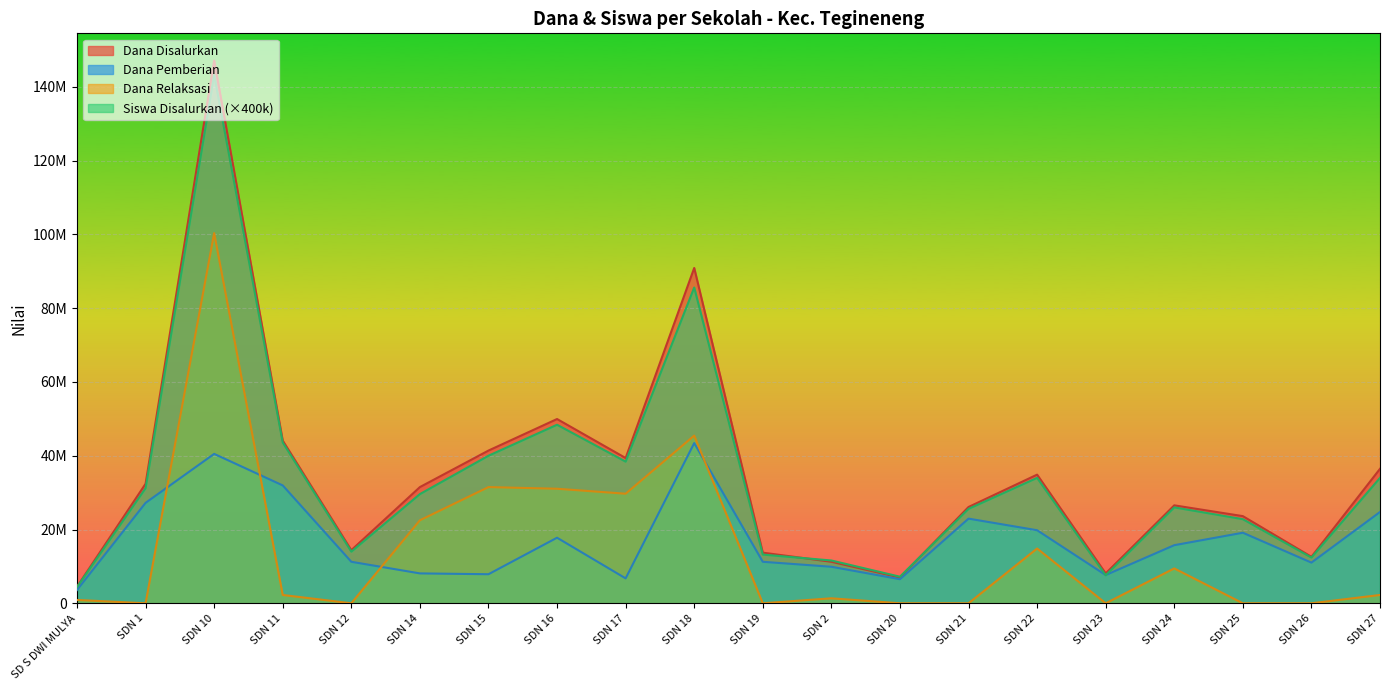

At which category is the sum across all series the highest?

SDN 10